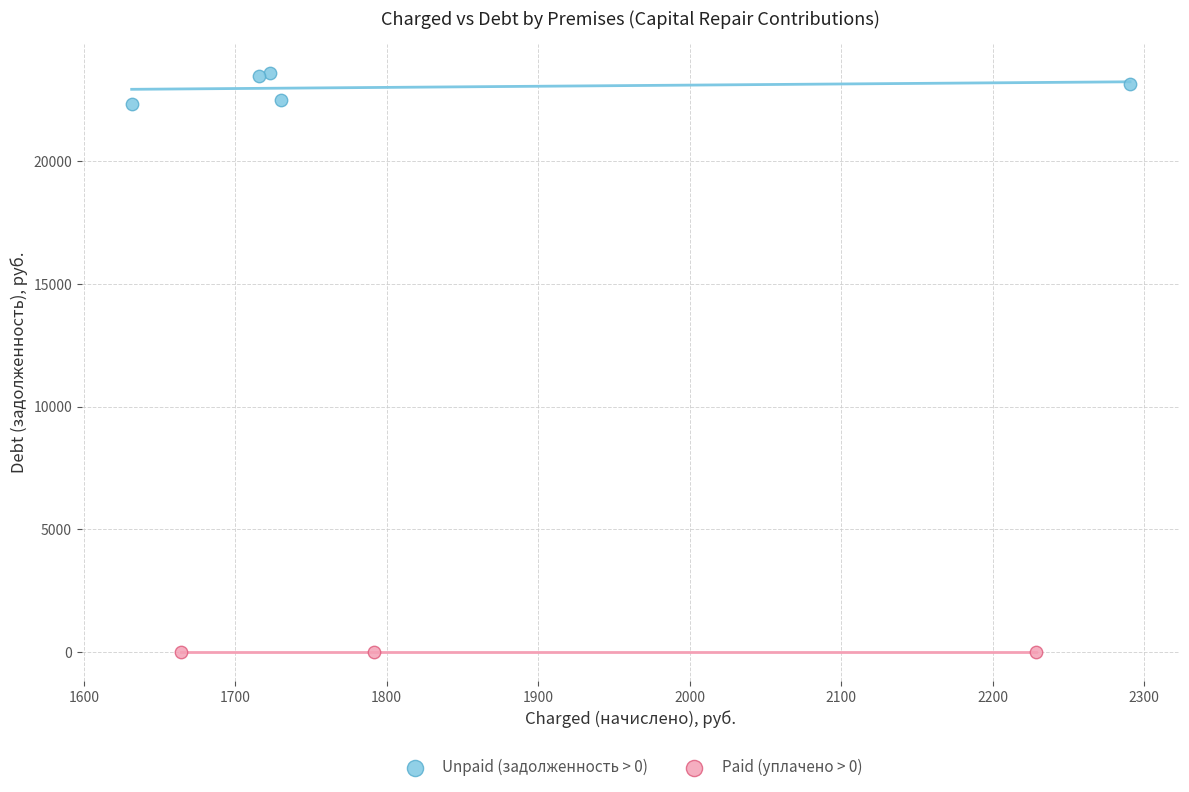

Which series contains the lowest Y value?

Paid (уплачено > 0)